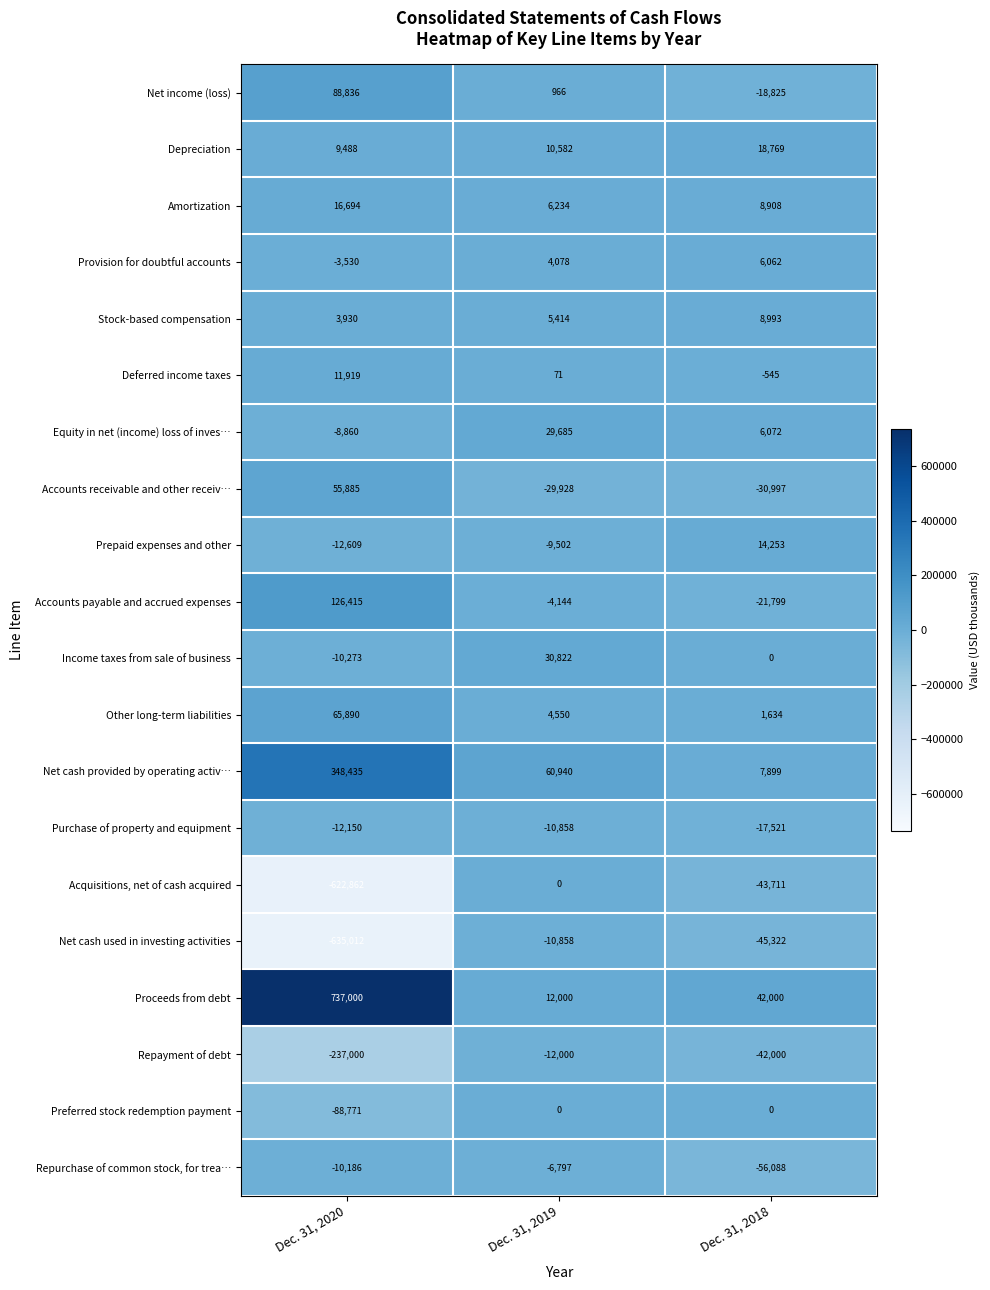

Rank the series at Dec. 31, 2020 from highest to lowest value.

Proceeds from debt, Net cash provided by operating activ…, Accounts payable and accrued expenses, Net income (loss), Other long-term liabilities, Accounts receivable and other receiv…, Amortization, Deferred income taxes, Depreciation, Stock-based compensation, Provision for doubtful accounts, Equity in net (income) loss of inves…, Repurchase of common stock, for trea…, Income taxes from sale of business, Purchase of property and equipment, Prepaid expenses and other, Preferred stock redemption payment, Repayment of debt, Acquisitions, net of cash acquired, Net cash used in investing activities